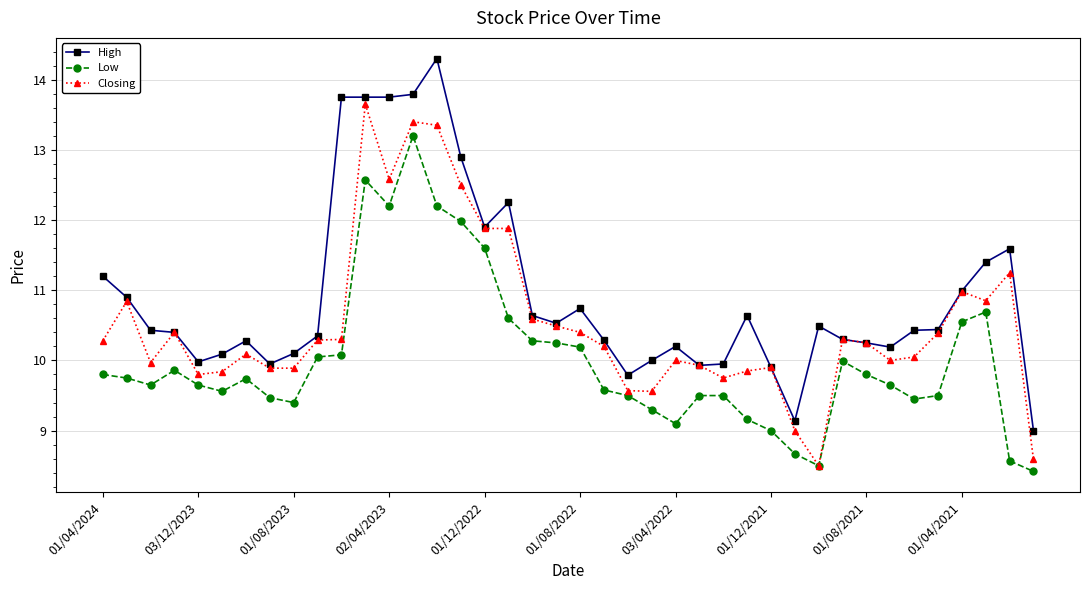

What is the highest value of the High series?

14.3